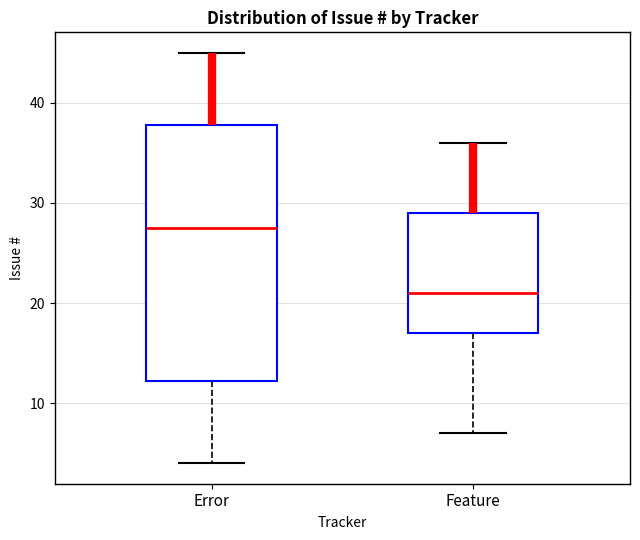

Reading left to right, read every box against the y-axis: the position of its median line, the range the box covers, and the ends of its whiskers. The values are not printed on the chart, so give them approximately, as read against the axis.

Error: median 28, box 12 to 38, whiskers 4 to 45
Feature: median 21, box 17 to 29, whiskers 7 to 36